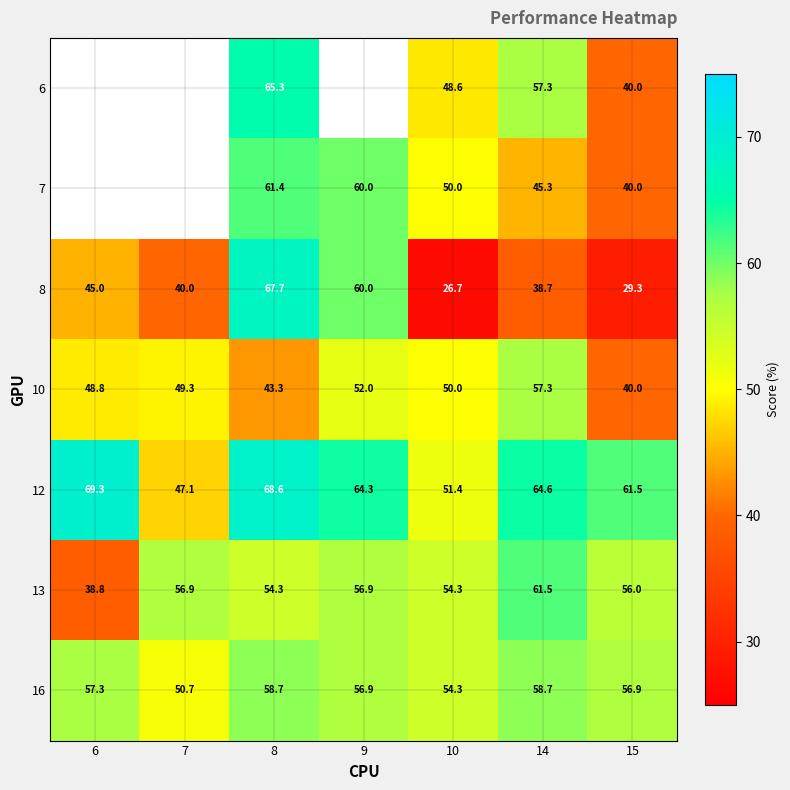

What is the difference between the 8 values at 9 and 8?

7.7